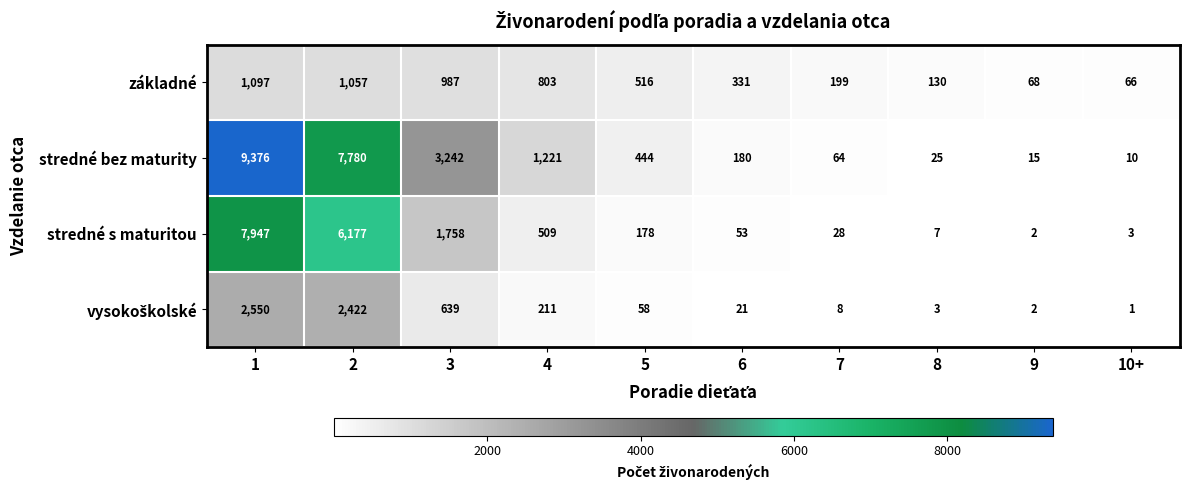

True or false: základné has a value of 127 at 6.

False